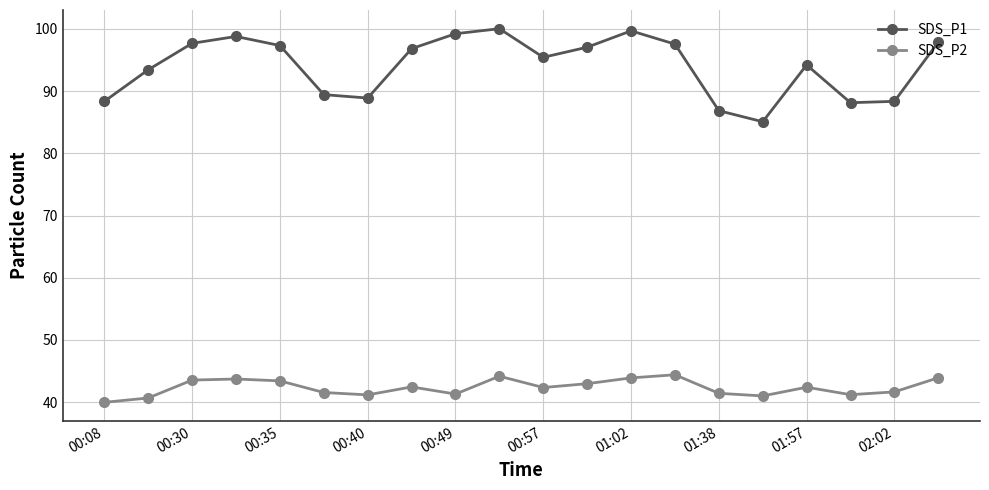

What is the value of the SDS_P2 point at the 1st from the left?

40.0